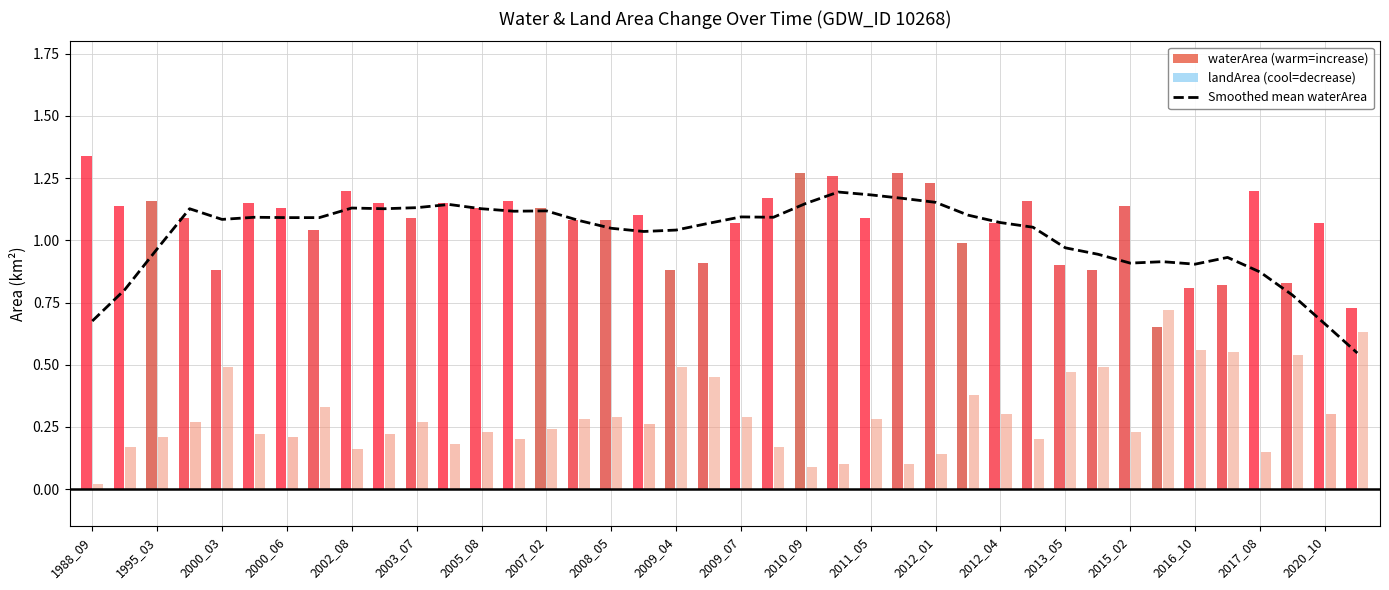

Is it true that the value at 2000_03 is 0.7?

False